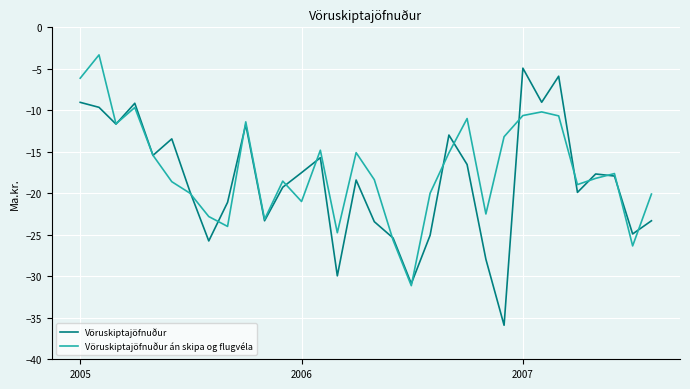

What is the sum of all Vöruskiptajöfnuður values?

-592.5